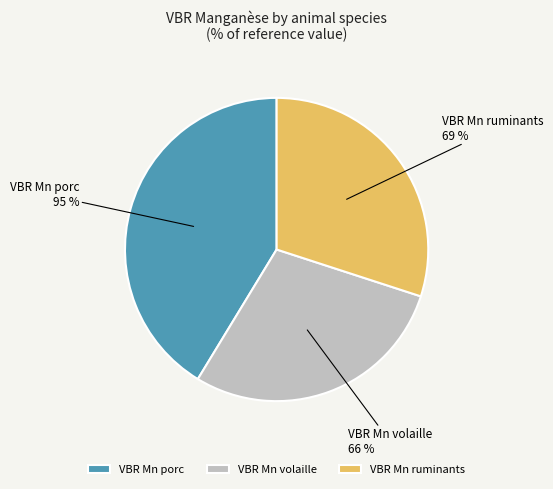

Does any single category account for the majority?

No